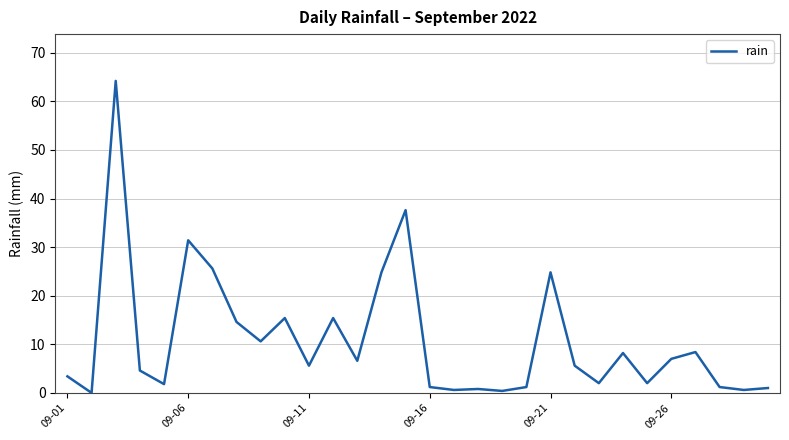

What is the greatest value displayed?

64.2